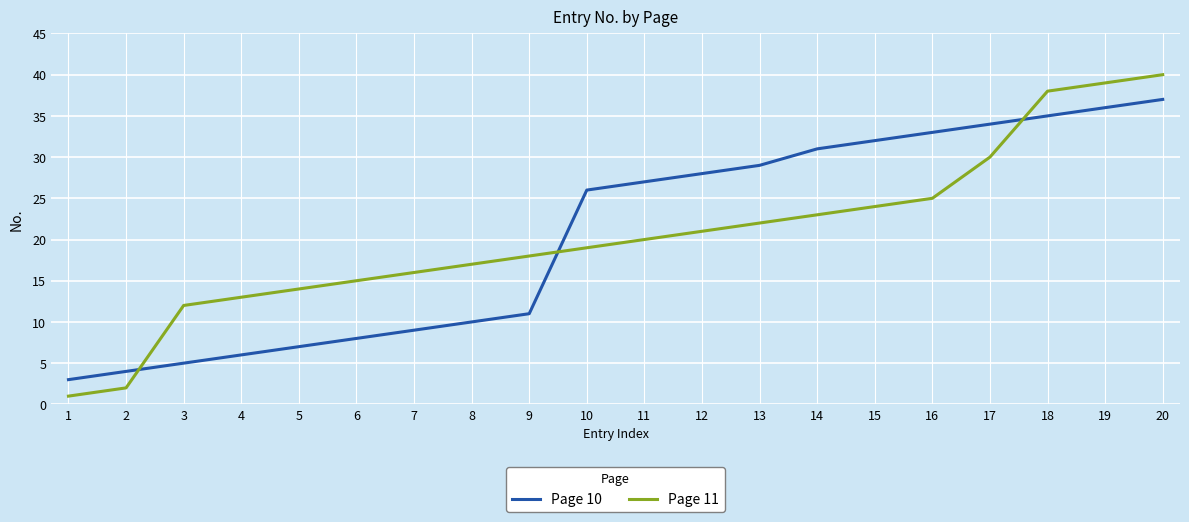

What is the difference between the Page 10 values at 17 and 2?

30